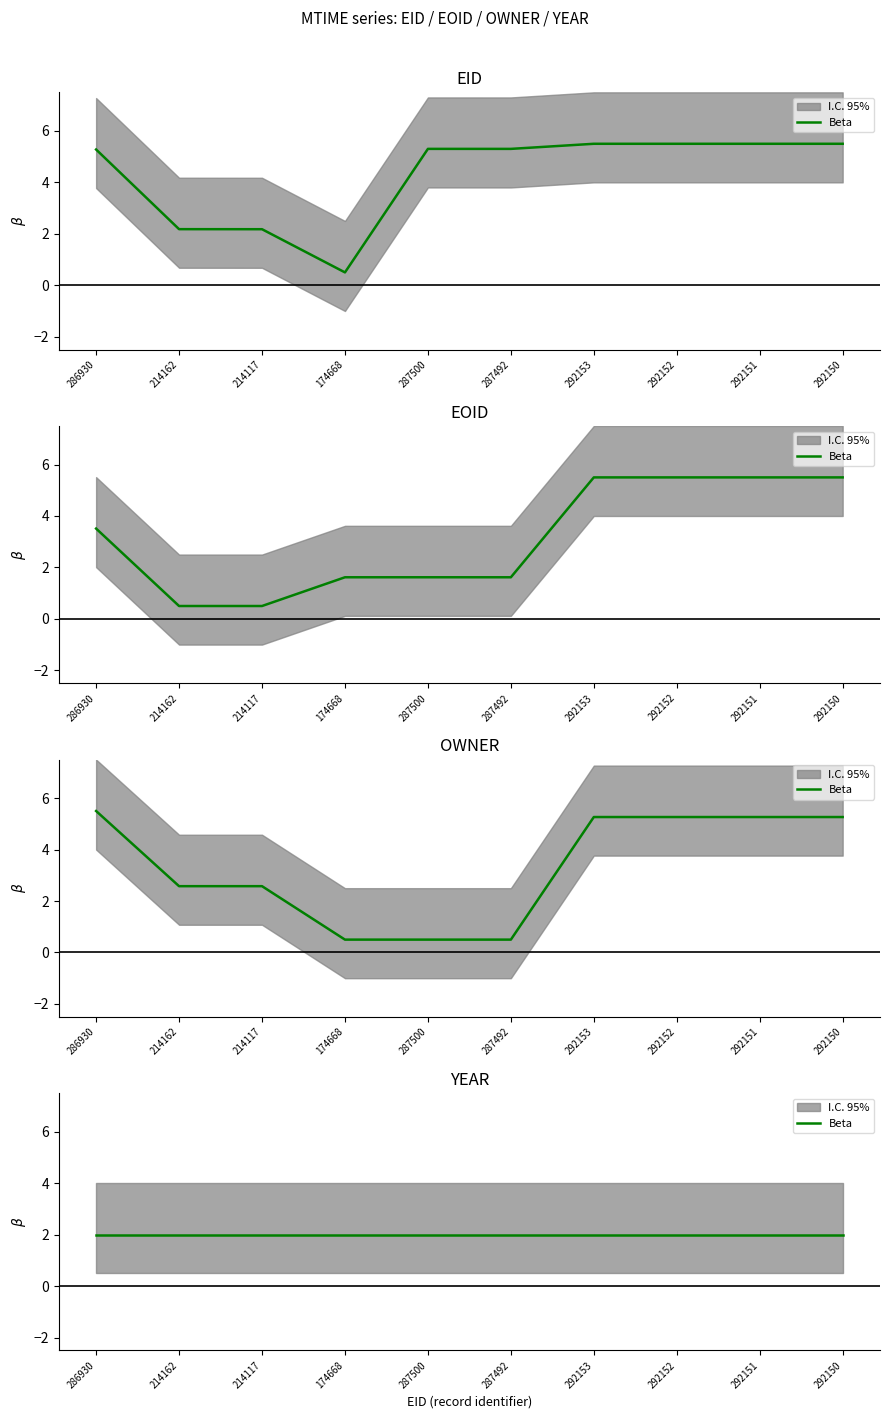

Is it true that EID equals 2.2 at 214162?

True